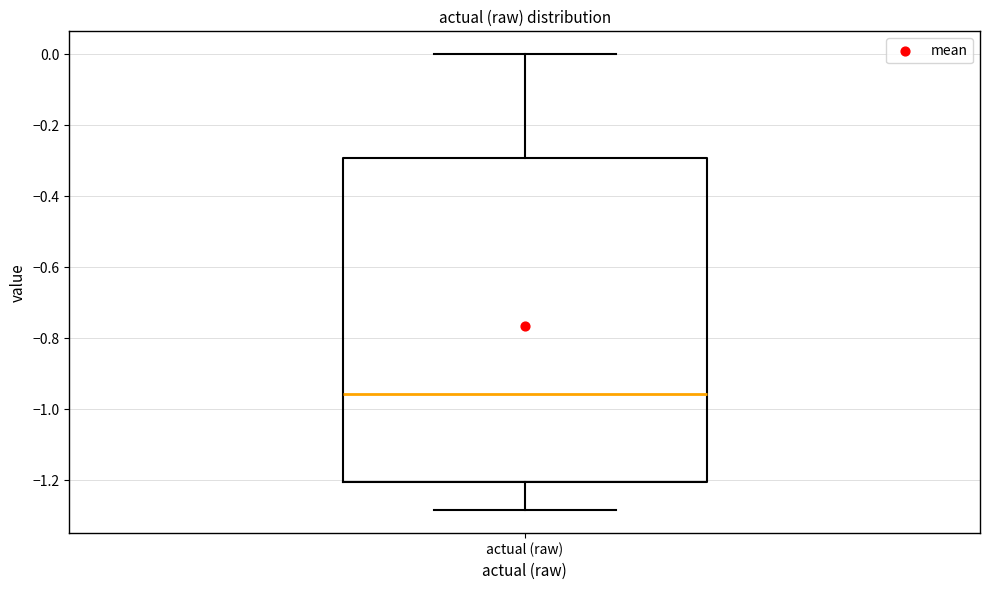

Read this box plot against the y-axis: the position of the median line, the range covered by the box, and the ends of both whiskers. The values are not printed on the chart, so give them approximately, as read against the axis.

median -0.96, box -1.20 to -0.30, whiskers -1.28 to 0.00